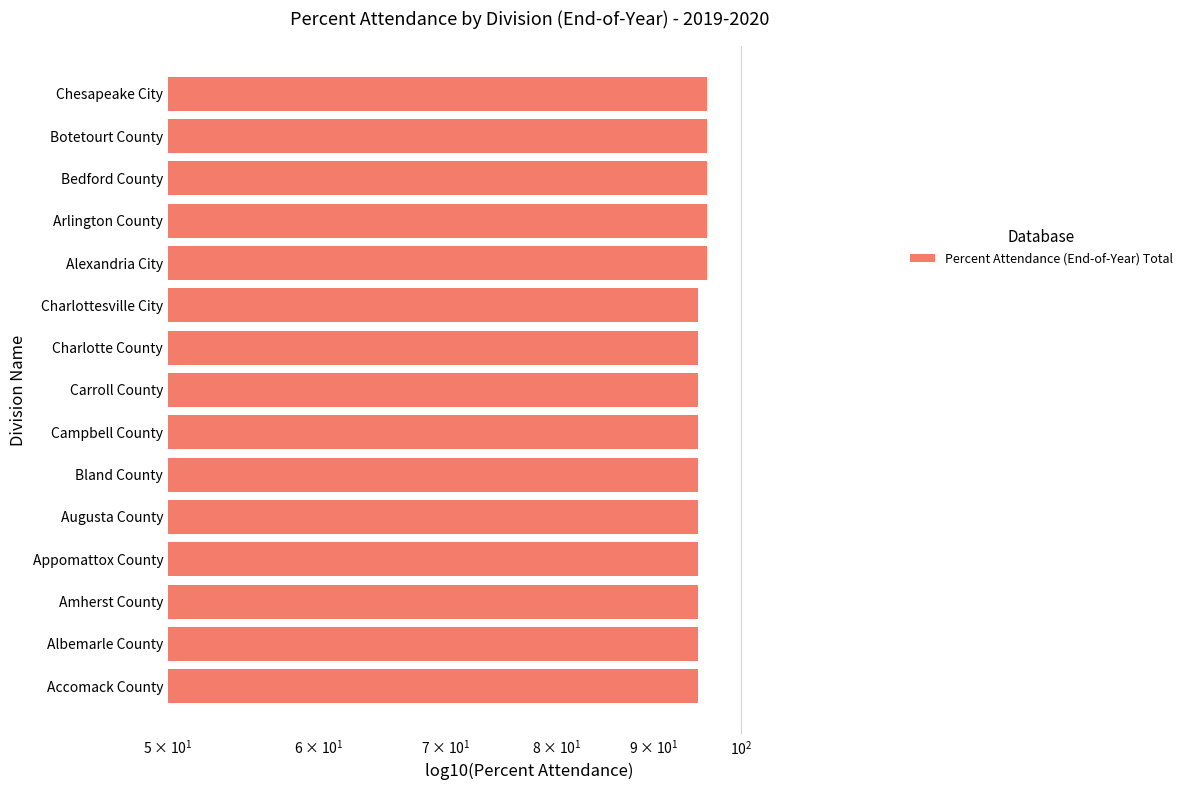

Reading left to right, transcribe all the data shown in this chart.

95	95	95	95	95	95	95	95	95	95	96	96	96	96	96